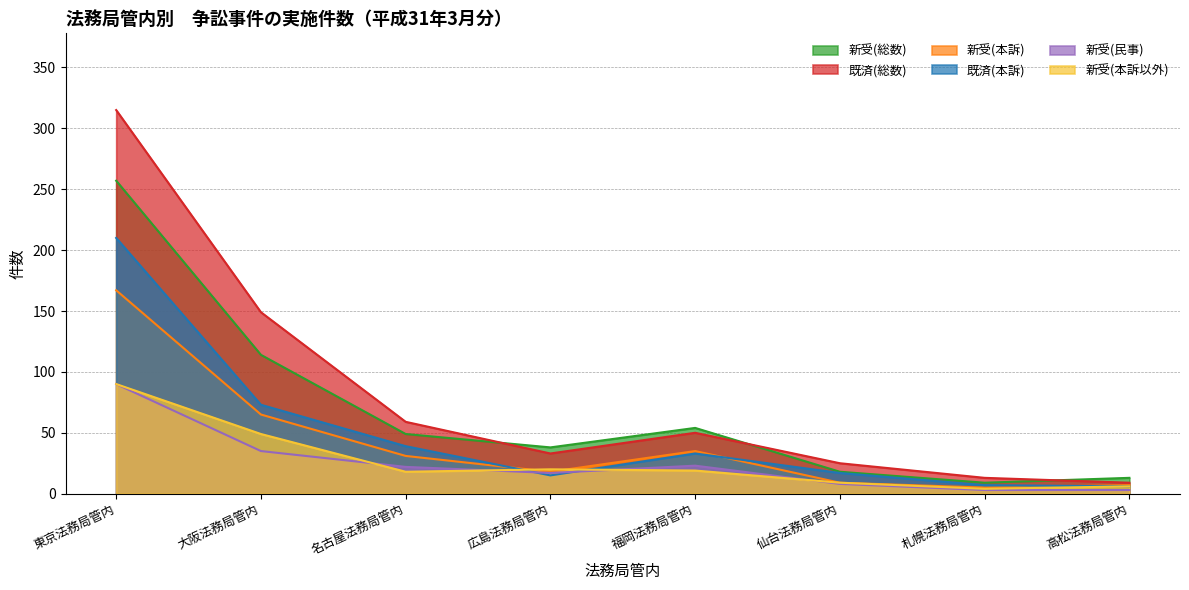

How many lines are shown in the chart?

6